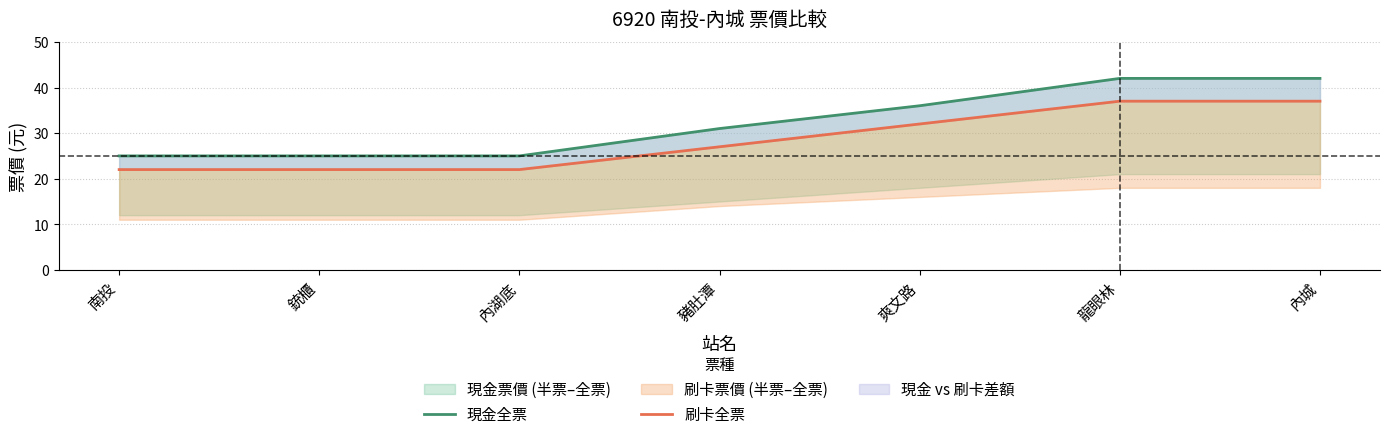

How many lines are shown in the chart?

2